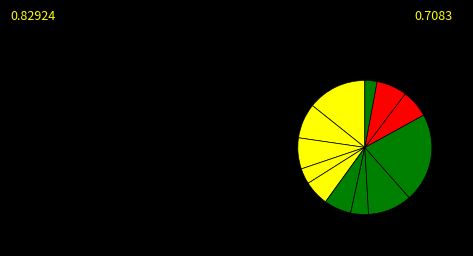

Count the number of slices in the pie.

12